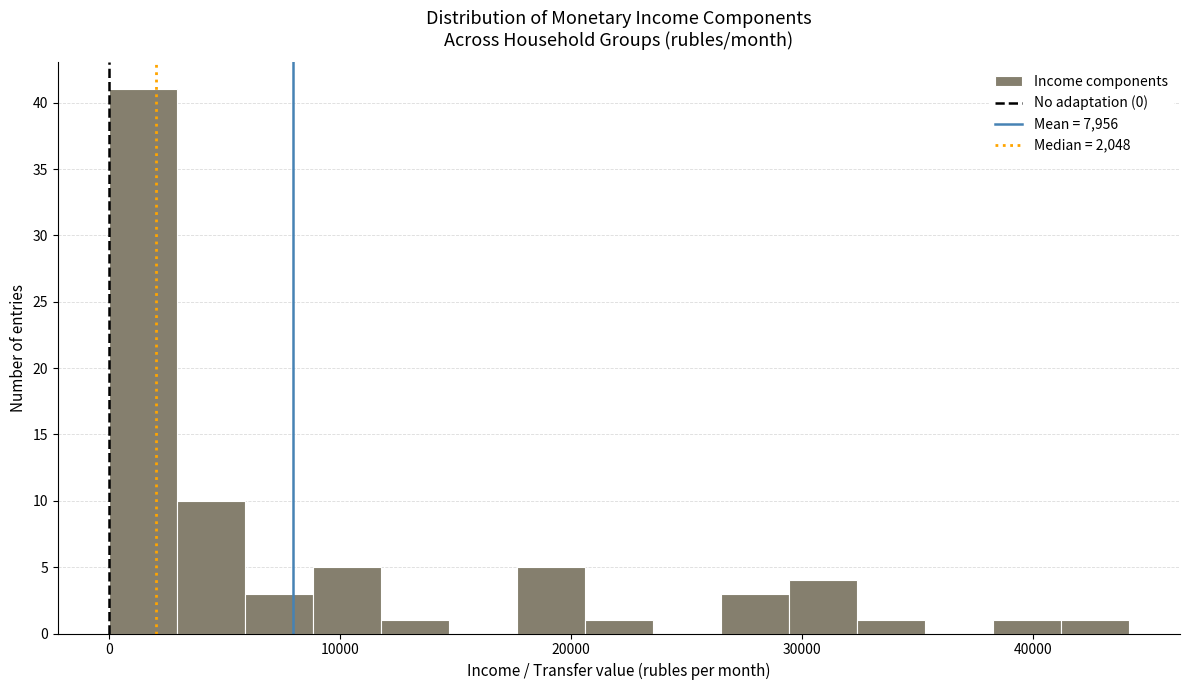

Read against the x-axis, roughly where is the centre of the tallest bar?

1000